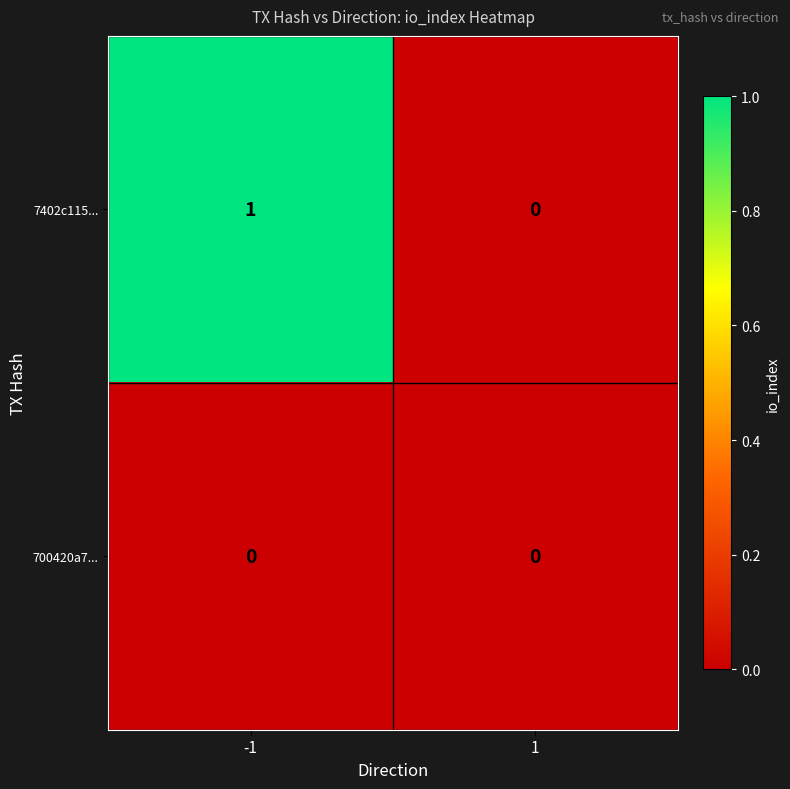

At -1, list the series in order from smallest to largest.

700420a7..., 7402c115...